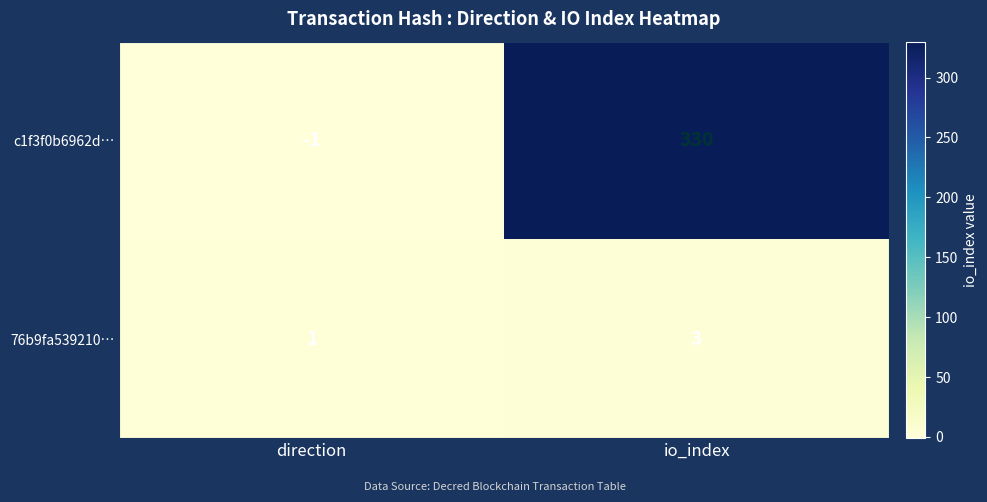

Reading left to right, transcribe all the data shown in this chart.

c1f3f0b6962d…: direction=-1	io_index=330
76b9fa539210…: direction=1	io_index=3